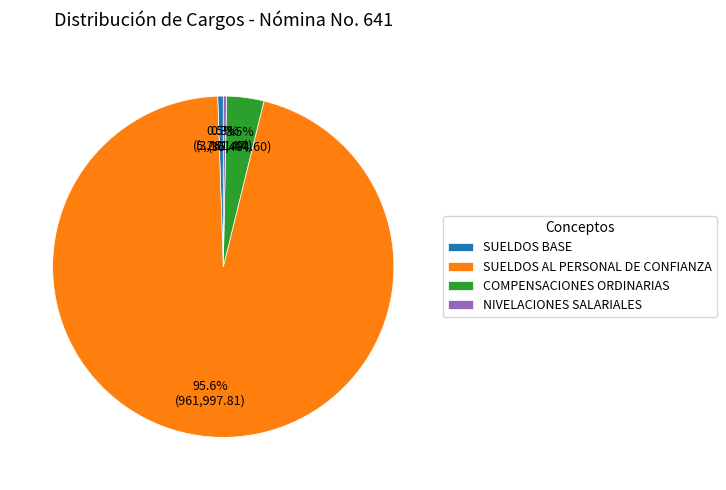

Count the number of slices in the pie.

4